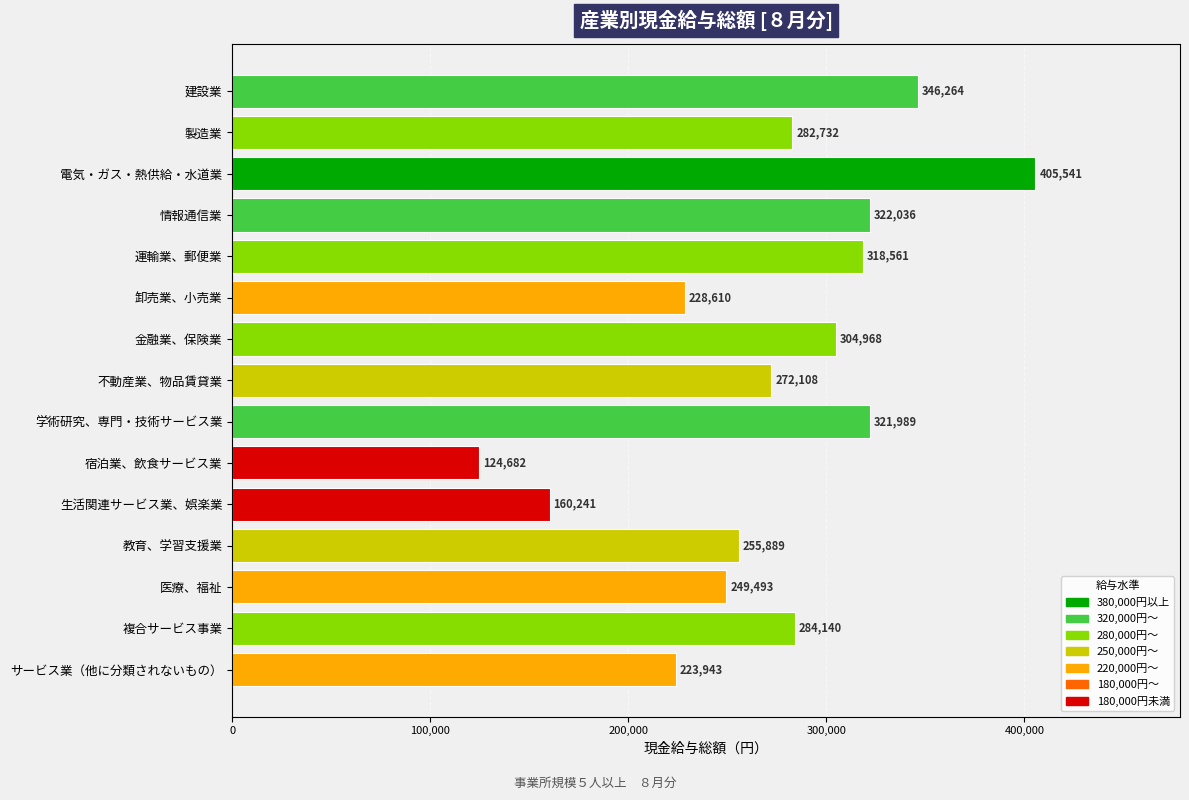

Reading top to bottom, transcribe all the data shown in this chart.

建設業=346264	製造業=282732	電気・ガス・熱供給・水道業=405541	情報通信業=322036	運輸業、郵便業=318561	卸売業、小売業=228610	金融業、保険業=304968	不動産業、物品賃貸業=272108	学術研究、専門・技術サービス業=321989	宿泊業、飲食サービス業=124682	生活関連サービス業、娯楽業=160241	教育、学習支援業=255889	医療、福祉=249493	複合サービス事業=284140	サービス業（他に分類されないもの）=223943